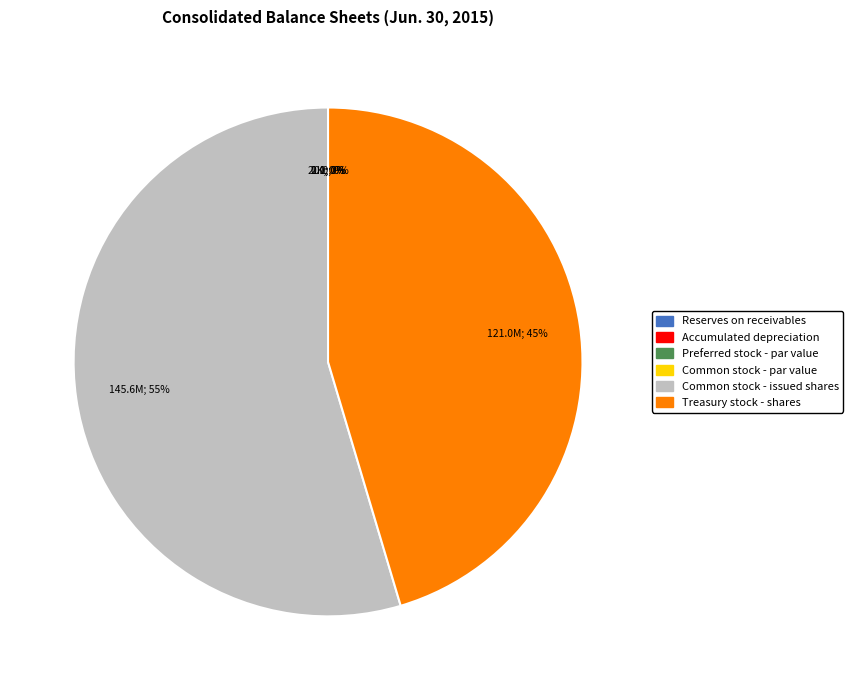

To the nearest percent, what is the difference between the largest and smallest slice percentages?

55%